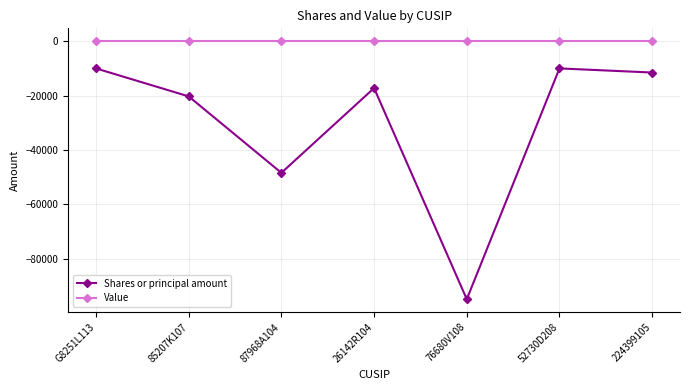

In Shares or principal amount, how many points are lower than both neighbors (excluding endpoints)?

2